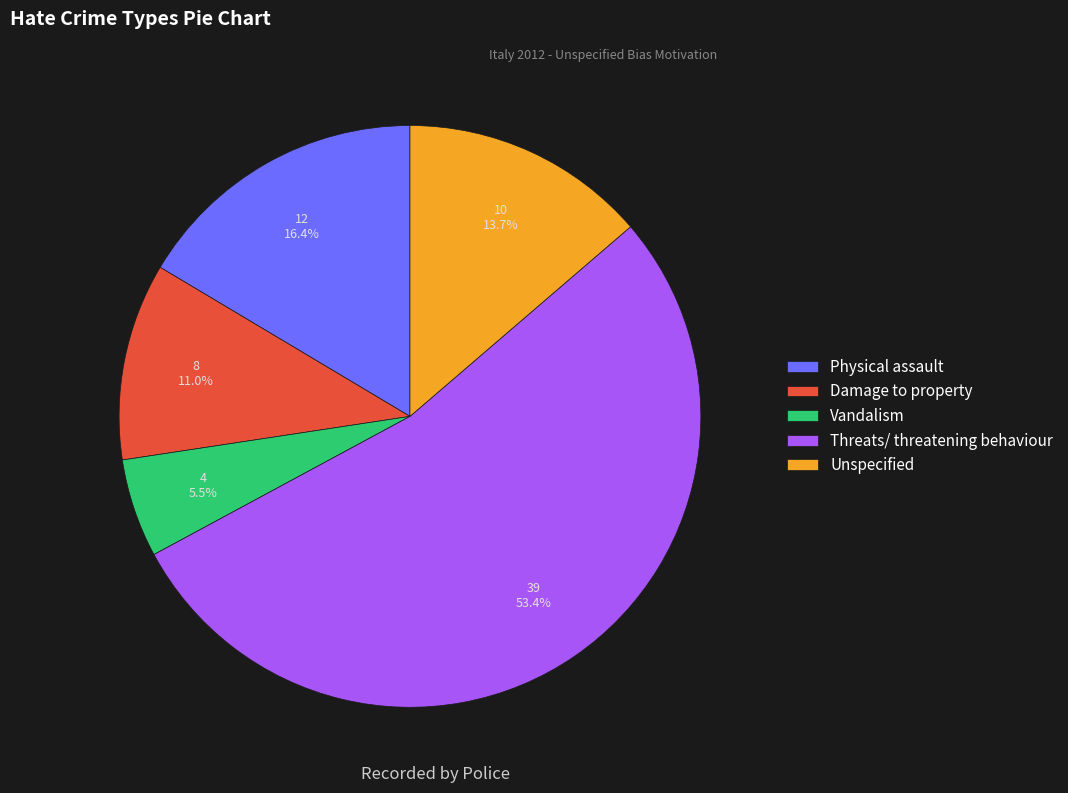

Approximately how many times larger is the value at Physical assault compared to Damage to property?

1.5